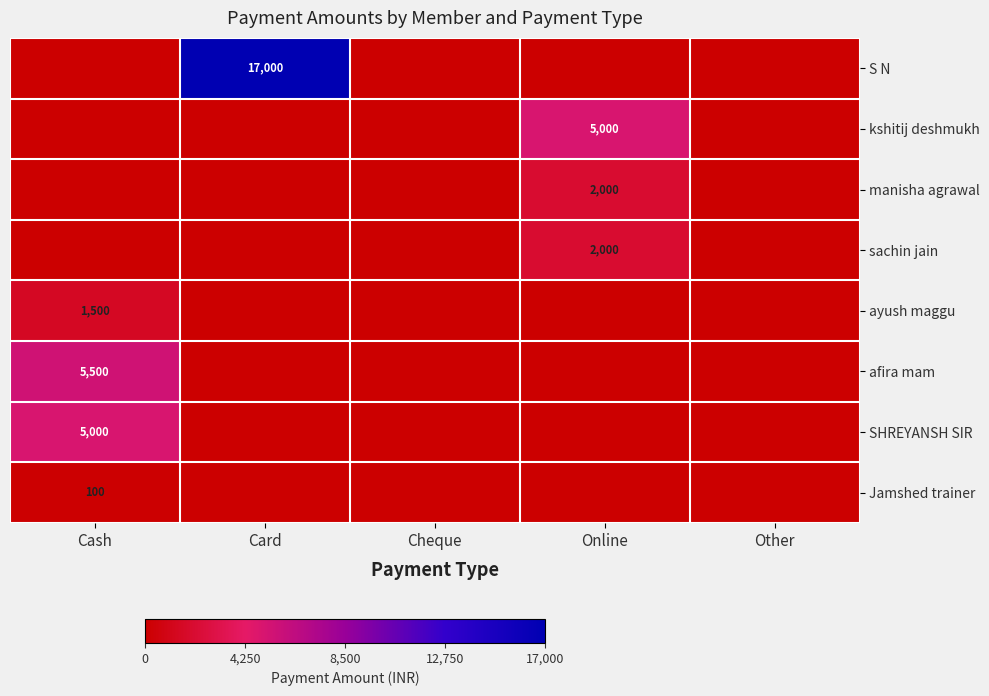

Is it true that afira mam equals 5500 at Cash?

True